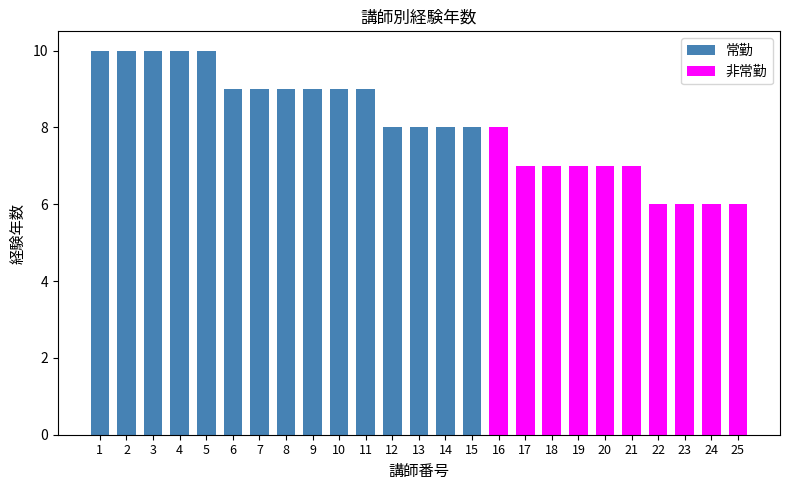

What value does the data have at 3?

10